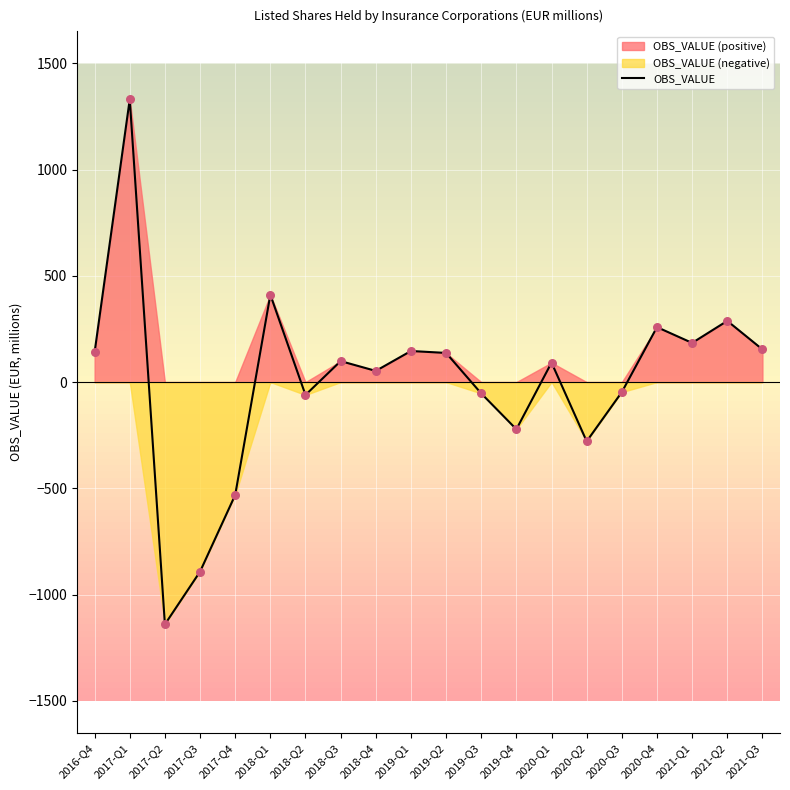

Which has a higher value, 2017-Q1 or 2017-Q4?

2017-Q1